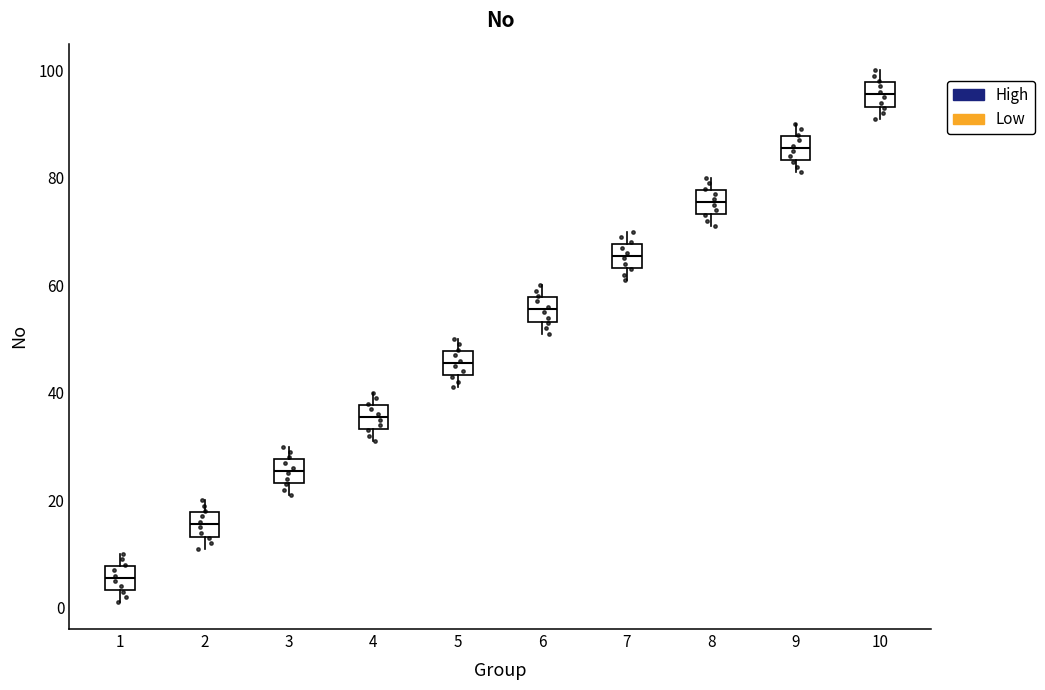

Reading left to right, transcribe this box plot: for each box, give where its median line is, the range the box spans, and where its two whiskers end, as read against the y-axis. The values are not printed on the chart, so give them approximately, as read against the axis.

1: median 6, box 4 to 8, whiskers 2 to 10
2: median 16, box 14 to 18, whiskers 12 to 20
3: median 26, box 24 to 28, whiskers 22 to 30
4: median 36, box 34 to 38, whiskers 32 to 40
5: median 46, box 44 to 48, whiskers 42 to 50
6: median 56, box 54 to 58, whiskers 52 to 60
7: median 66, box 64 to 68, whiskers 62 to 70
8: median 76, box 74 to 78, whiskers 72 to 80
9: median 86, box 84 to 88, whiskers 82 to 90
10: median 96, box 94 to 98, whiskers 92 to 100